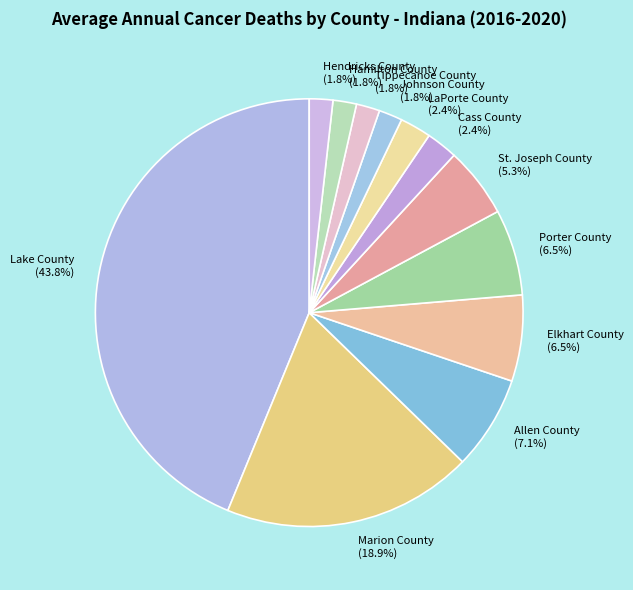

To the nearest percent, what is the difference between the largest and smallest slice percentages?

42%